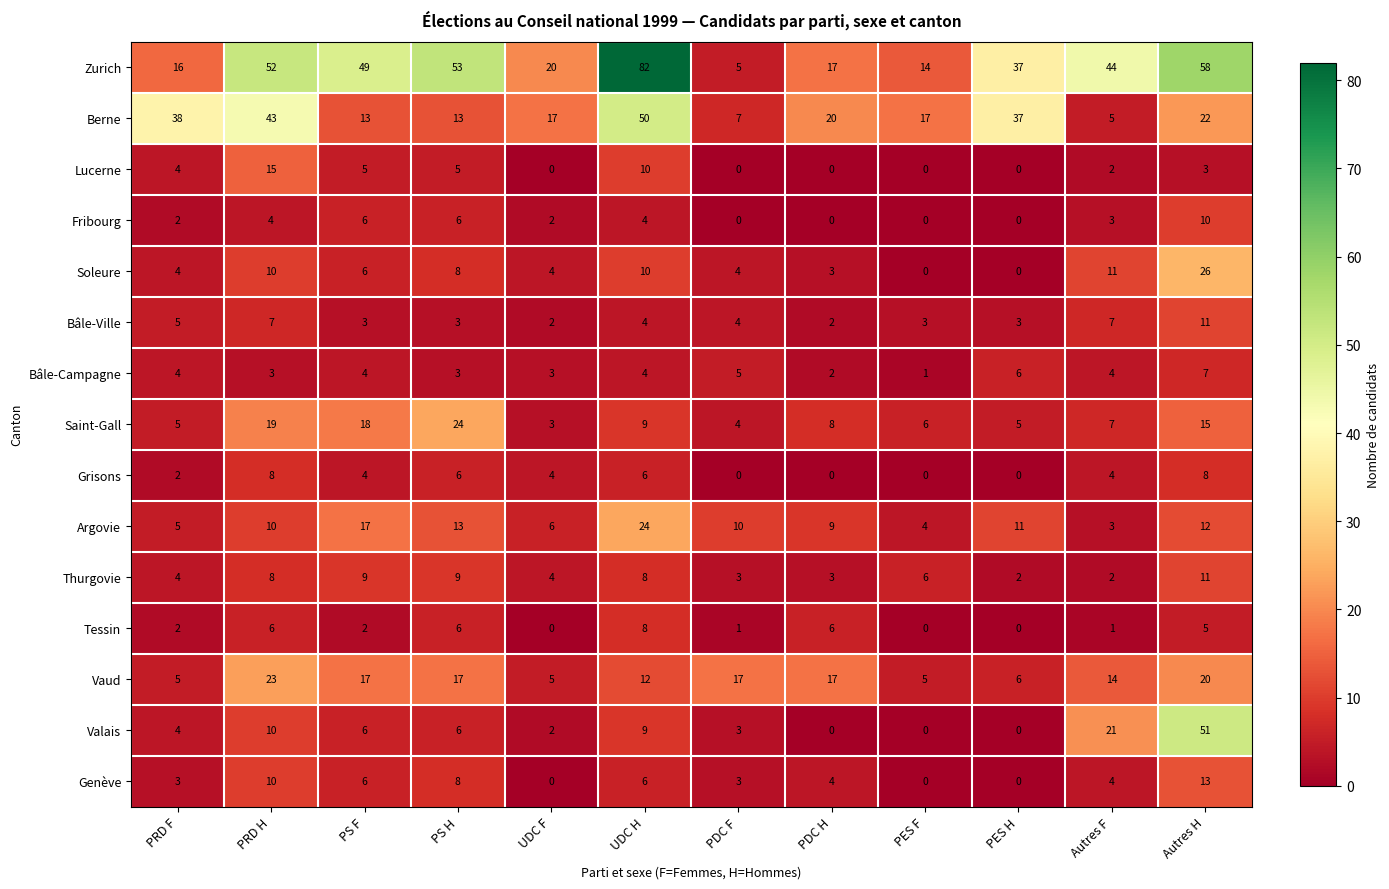

At which category does the chart reach its peak across all series?

UDC H